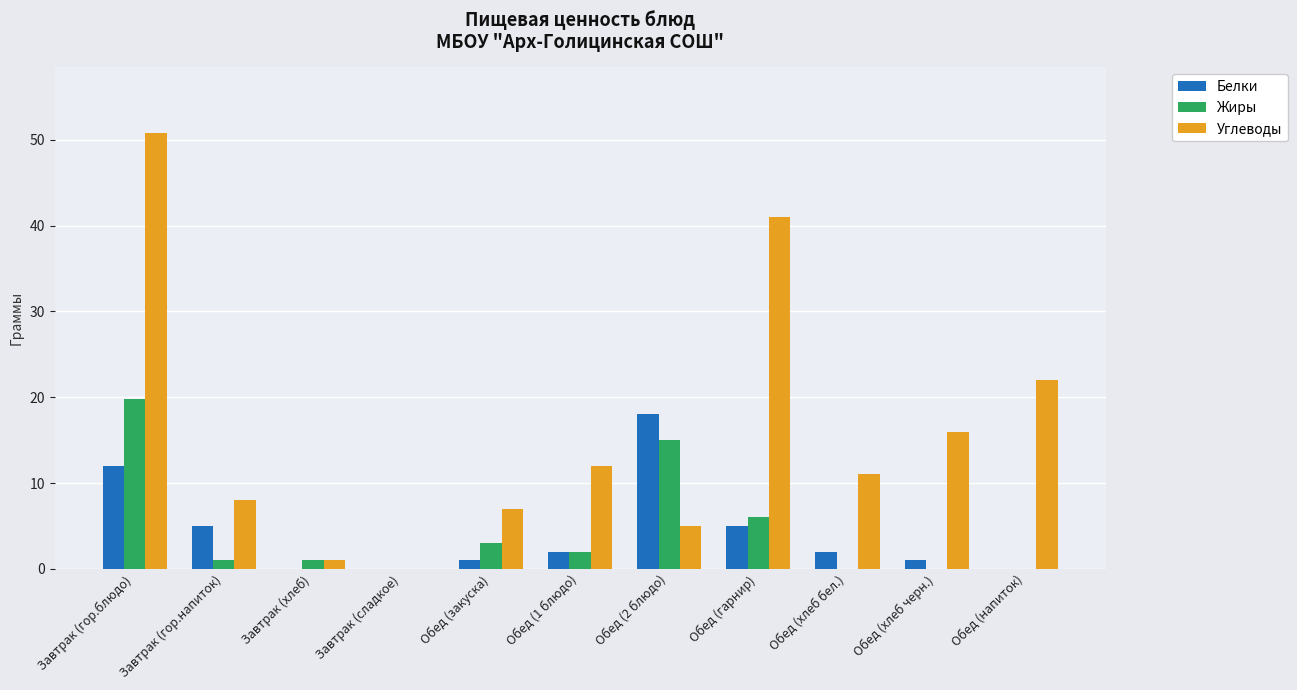

Reading left to right, list all the values displayed in this chart.

Белки: 11.9	5.0	0.0	0.0	1.0	2.0	18.0	5.0	2.0	1.0	0.0
Жиры: 19.8	1.0	1.0	0.0	3.0	2.0	15.0	6.0	0.0	0.0	0.0
Углеводы: 50.8	8.0	1.0	0.0	7.0	12.0	5.0	41.0	11.0	16.0	22.0